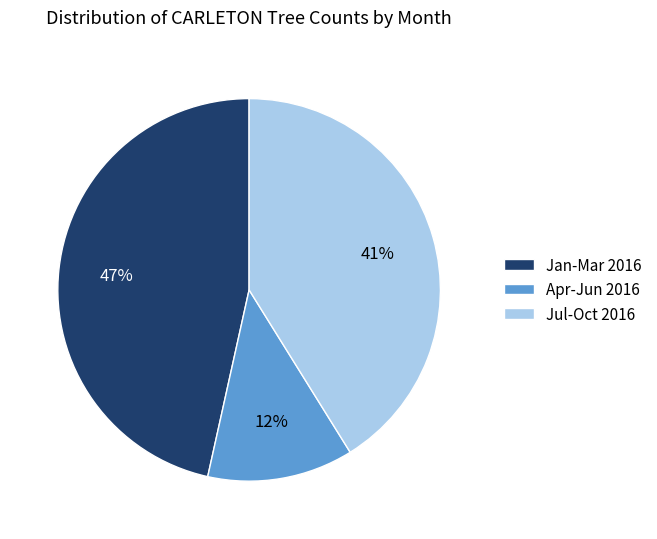

True or false: Jul-Oct 2016 accounts for 41% of the total.

True